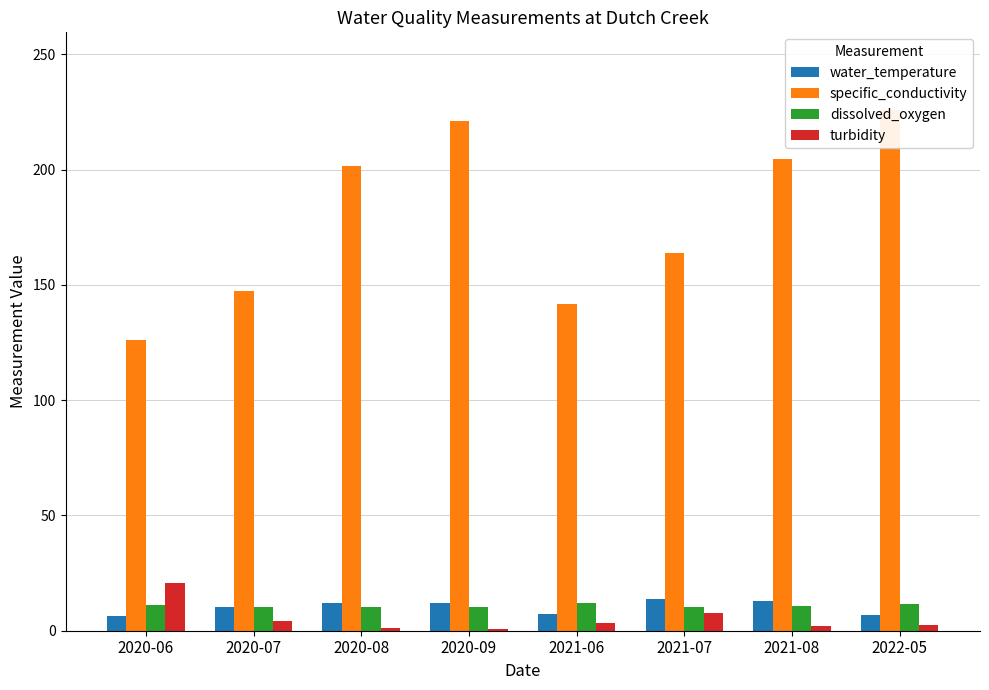

At which category does the chart reach its minimum across all series?

2020-09